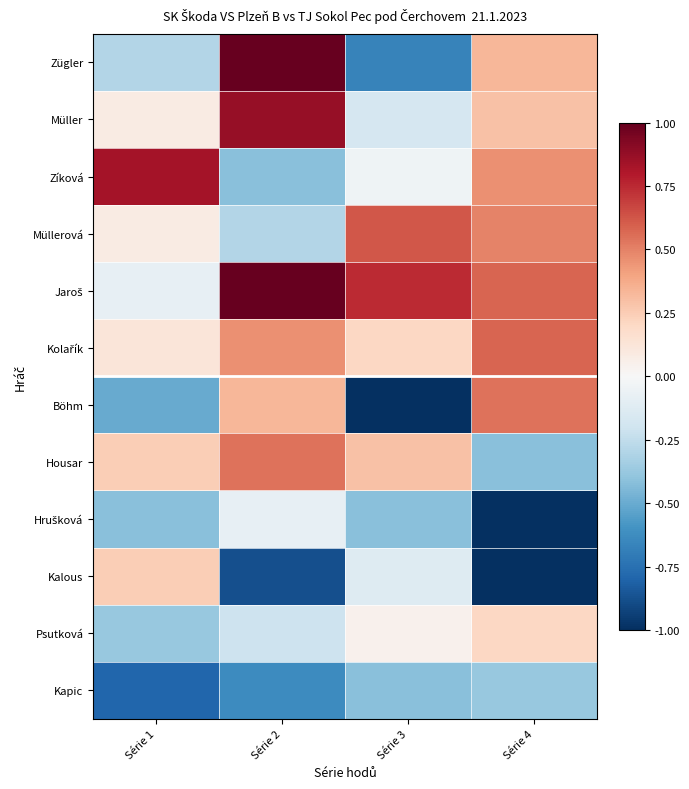

What is the total value across all series at Série 4?

0.7